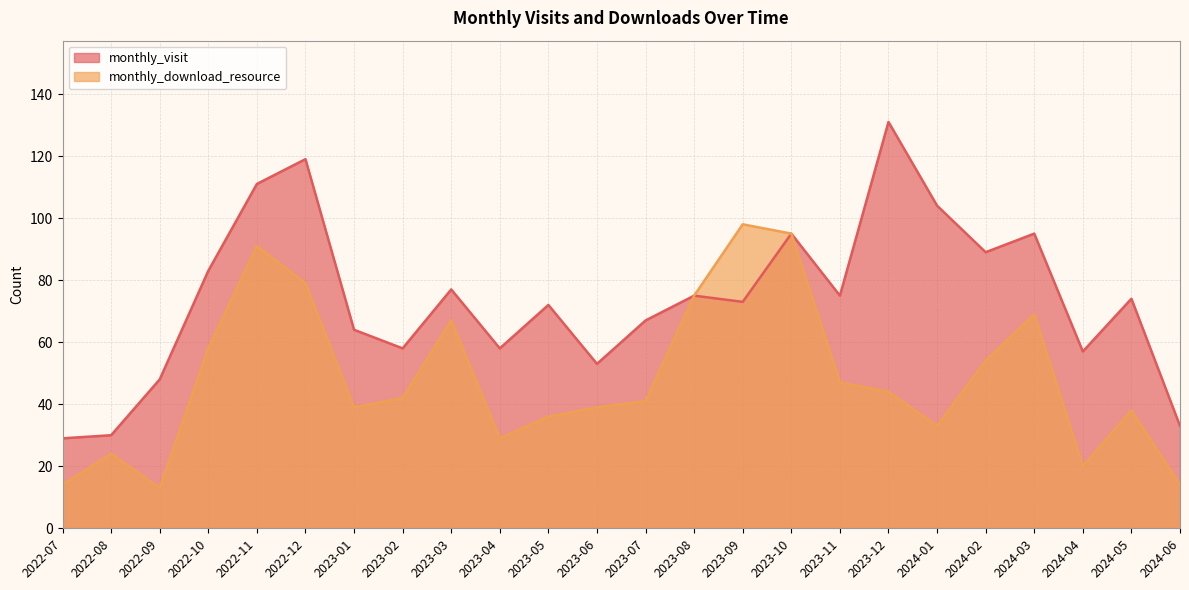

Between 2022-10 and 2023-07, which is larger?

2022-10